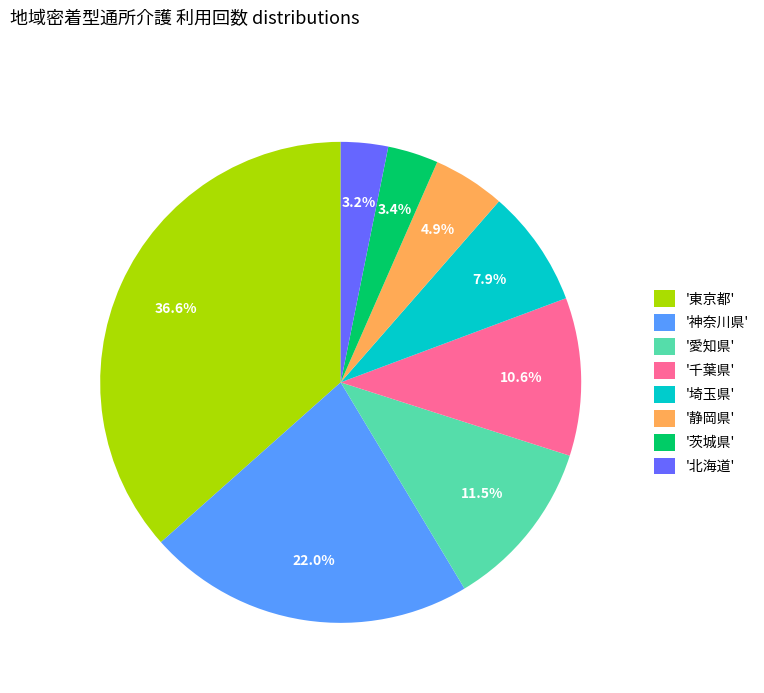

What is the largest slice in the pie chart?

'東京都'